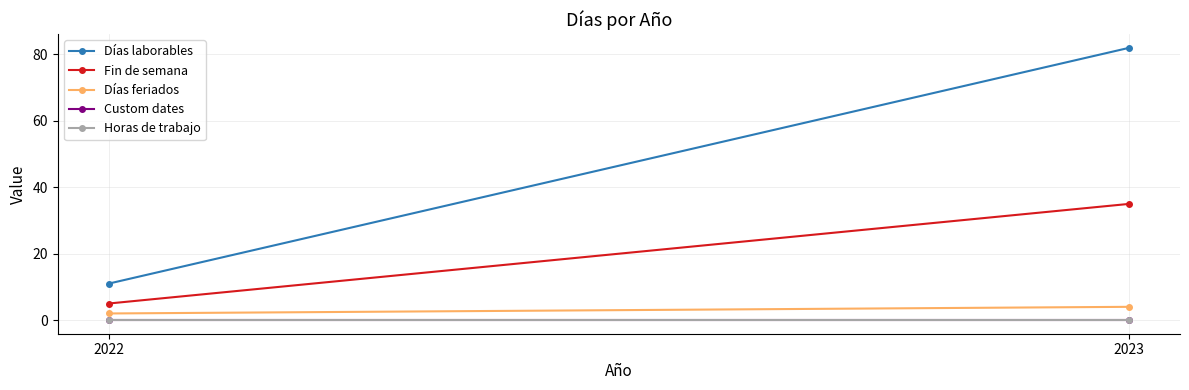

Which category has the lowest value across all series?

2022